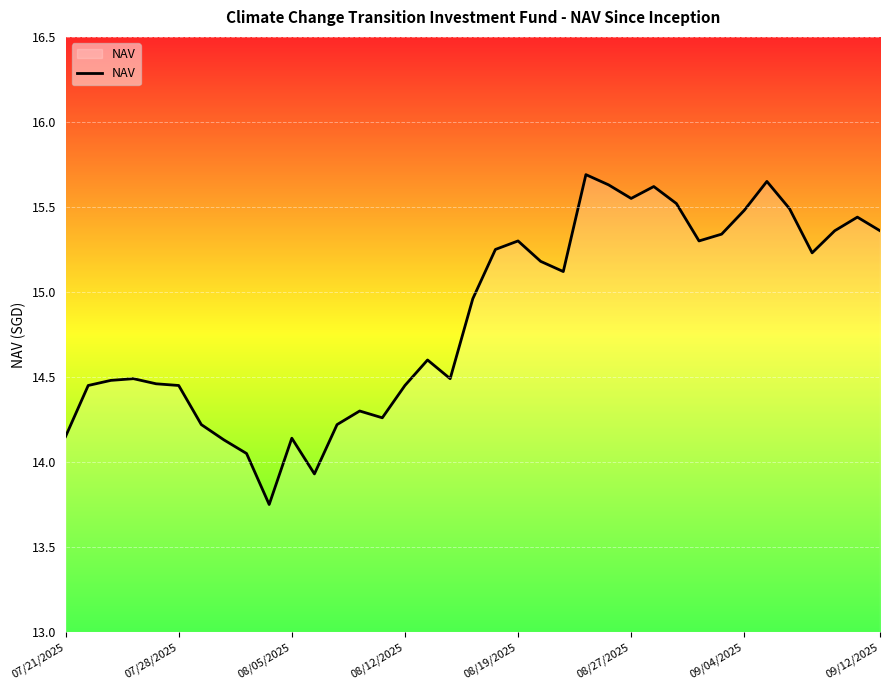

What is the difference between the maximum and minimum values?

1.9